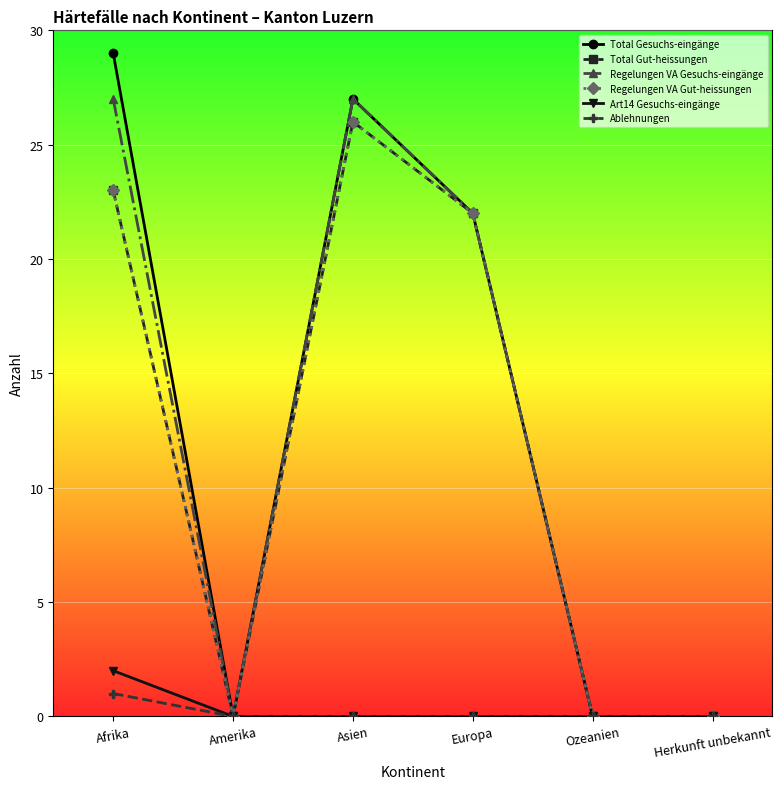

Does the chart have visible grid lines?

Yes